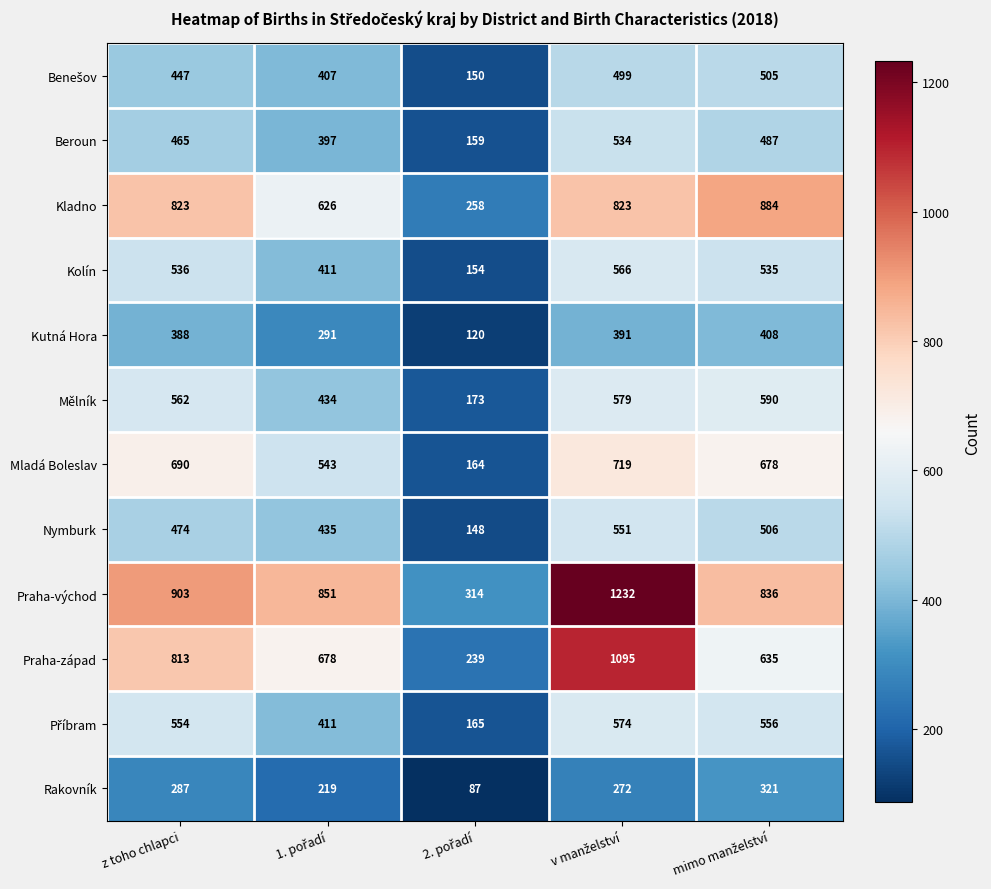

What is the total value across all series at z toho chlapci?

6942